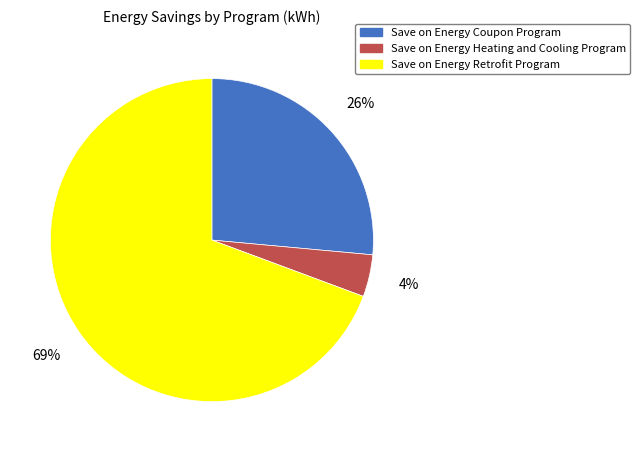

Is the sum of Save on Energy Coupon Program and Save on Energy Retrofit Program greater than half?

Yes